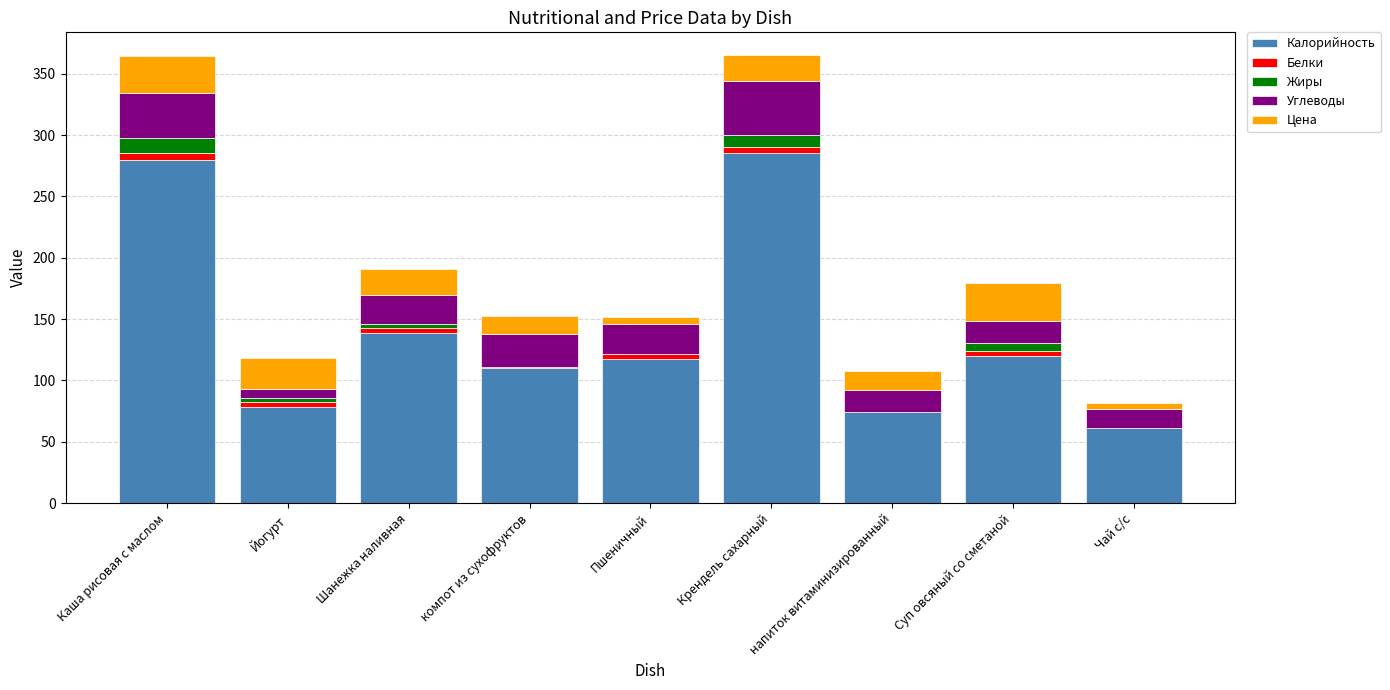

What is the highest value of the Калорийность series?

285.0